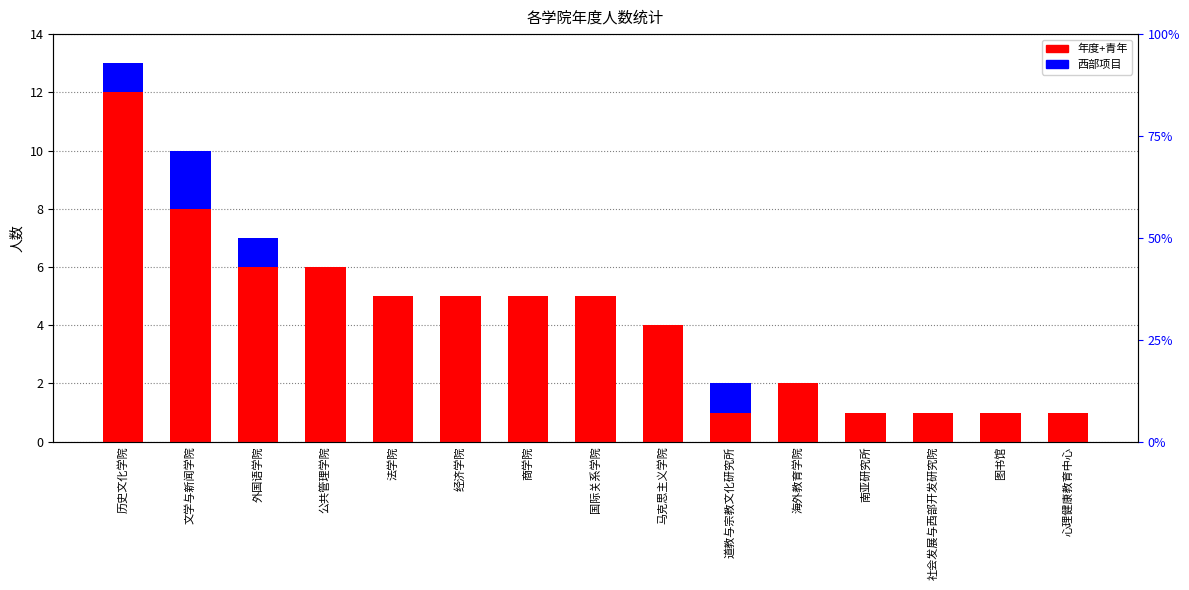

Which series changed the most between 文学与新闻学院 and 南亚研究所?

年度+青年